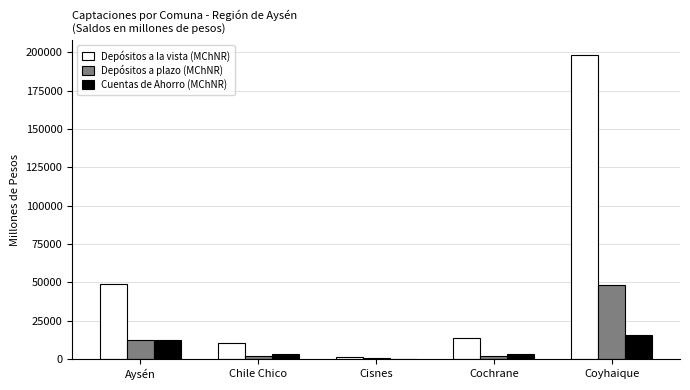

Which category has the highest value across all series?

Coyhaique